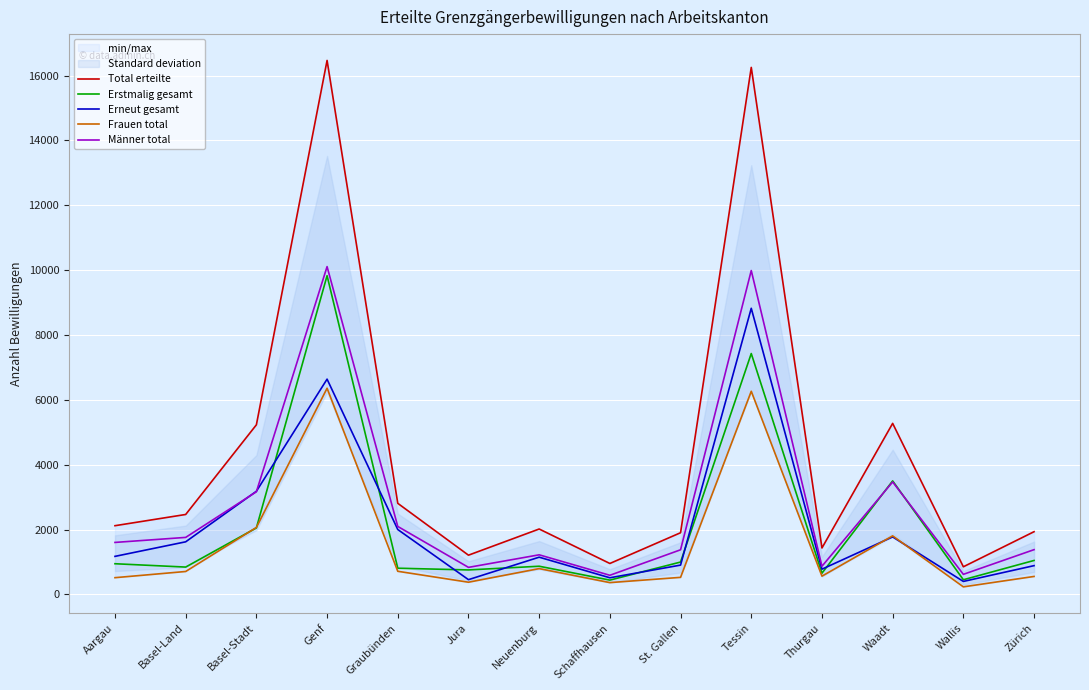

What is the difference between the maximum and second lowest values in the Männer total series?

9489